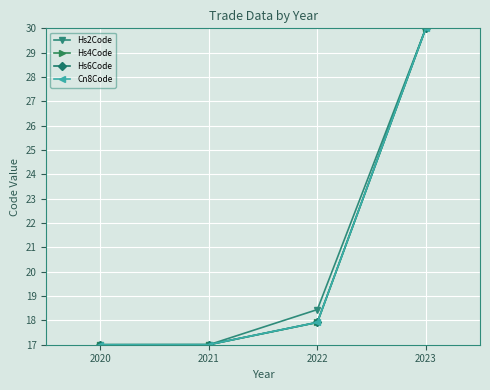

At which category is the sum across all series the highest?

2023